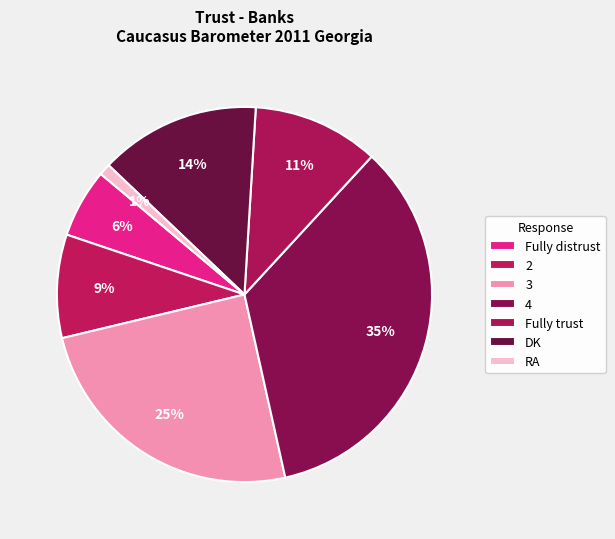

How many segments does this pie chart have?

7